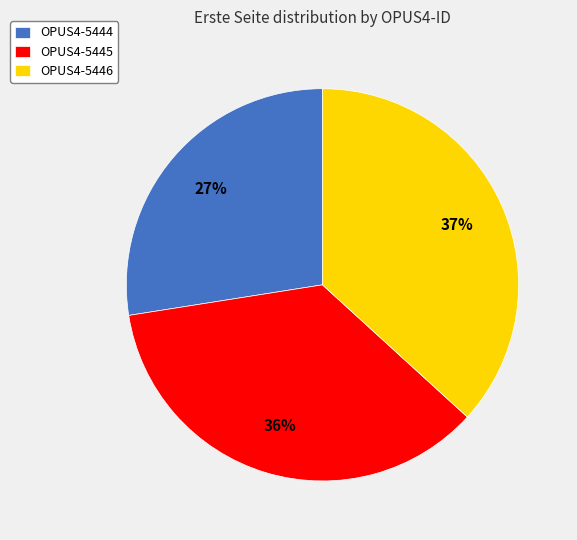

What is the largest slice in the pie chart?

OPUS4-5446